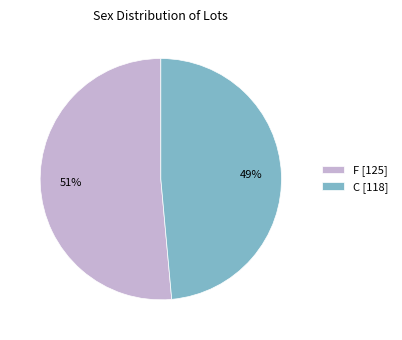

What is the smallest slice in the pie chart?

C